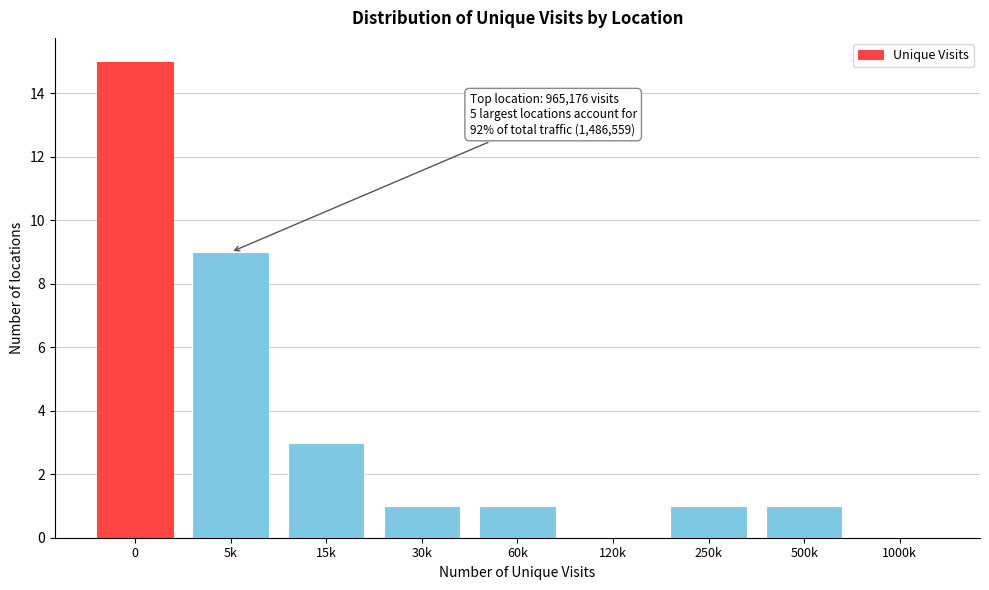

Reading left to right, what are all the values shown in this chart?

0=15	5k=9	15k=3	30k=1	60k=1	120k=0	250k=1	500k=1	1000k=0